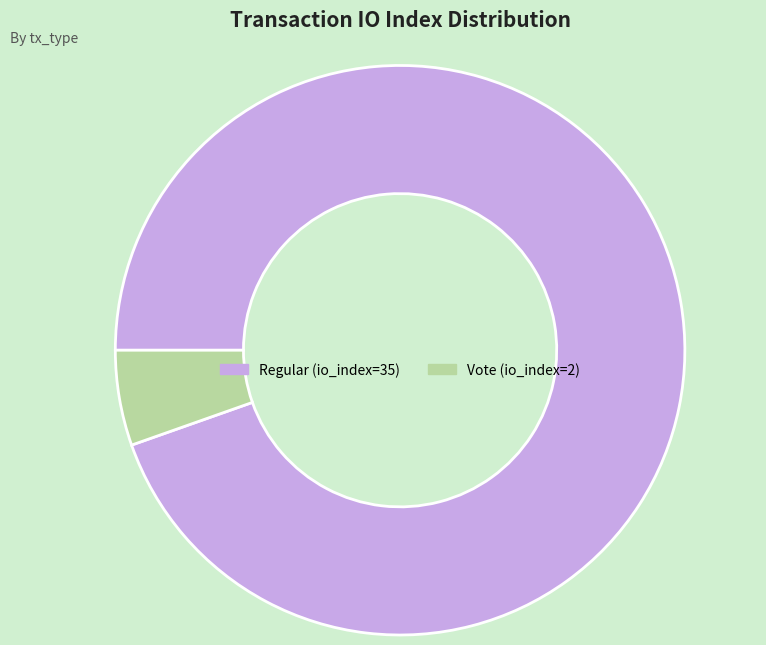

The Regular (io_index=35) slice represents 81% of the pie. True or false?

False